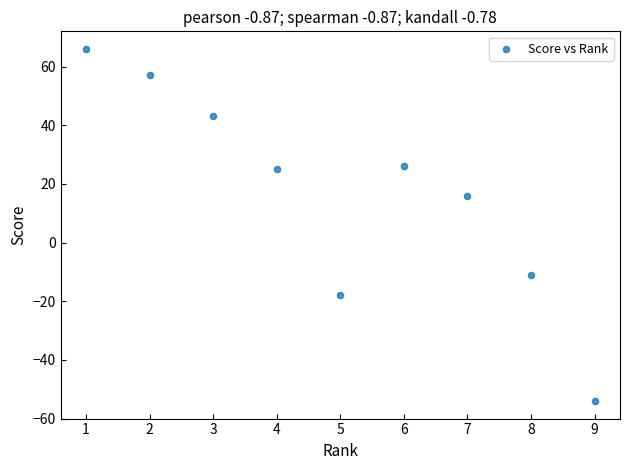

What is the range of X values (max minus min)?

8